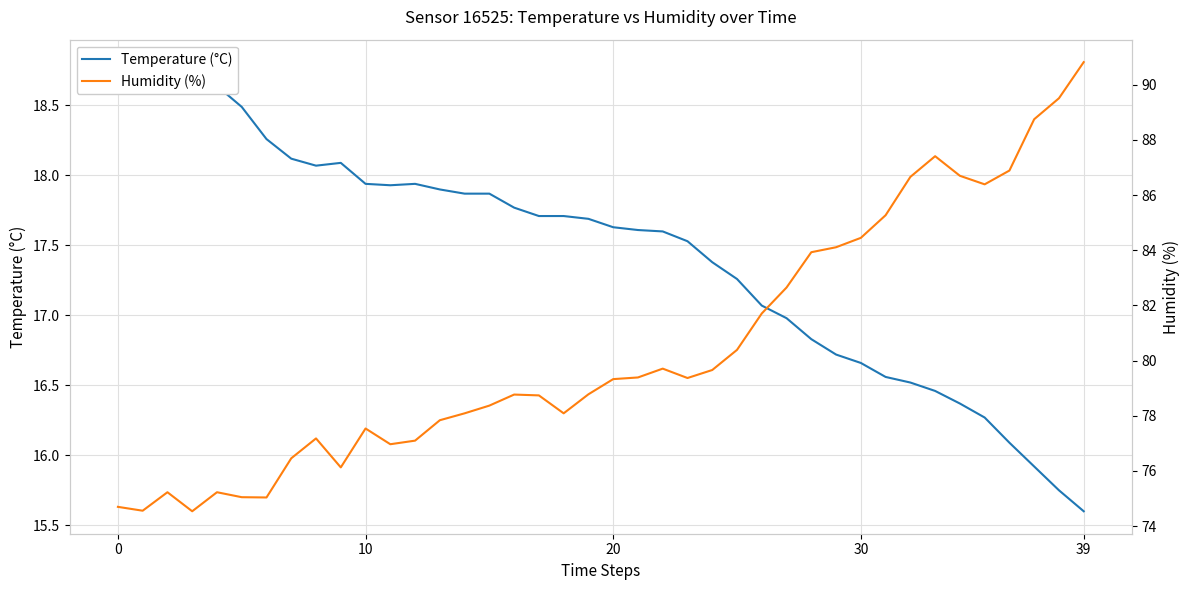

Does the chart have visible grid lines?

Yes